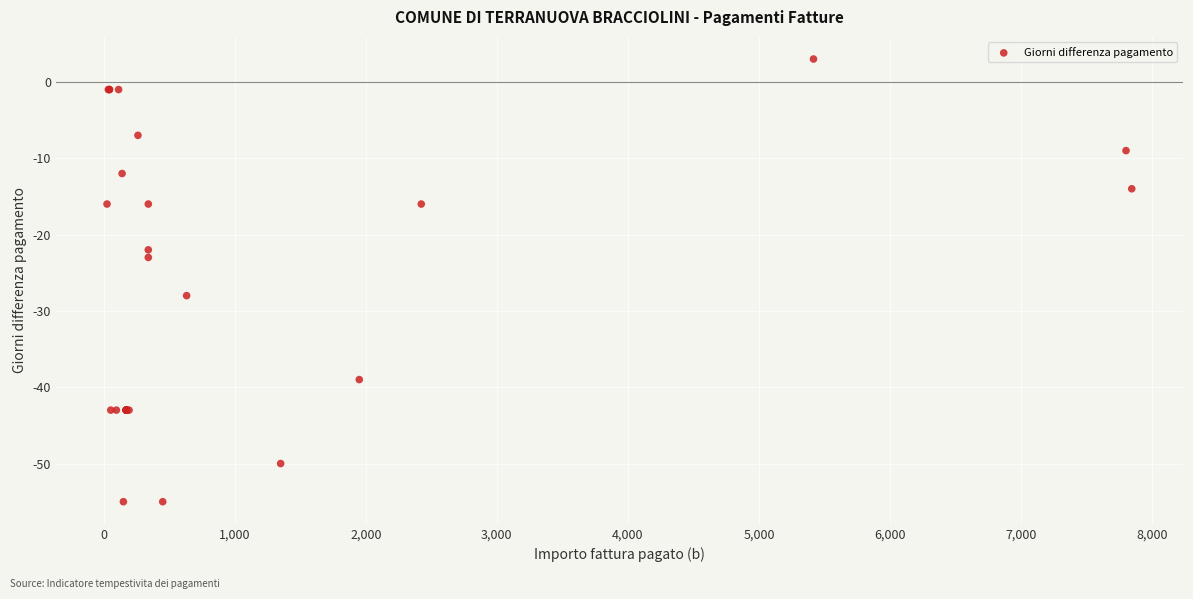

What Y value in the scatter plot is closest to -26?

-28